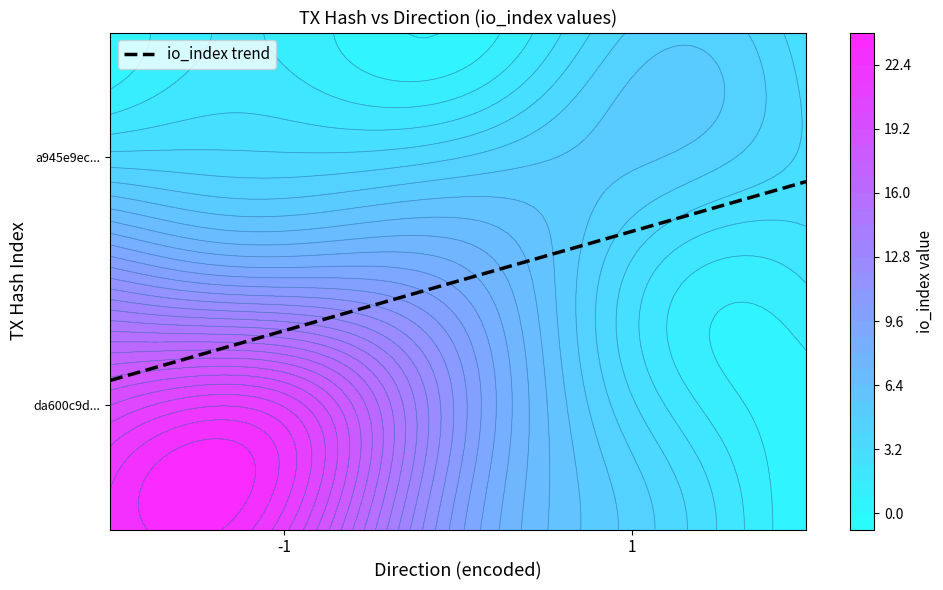

What is the smallest value displayed?

-1